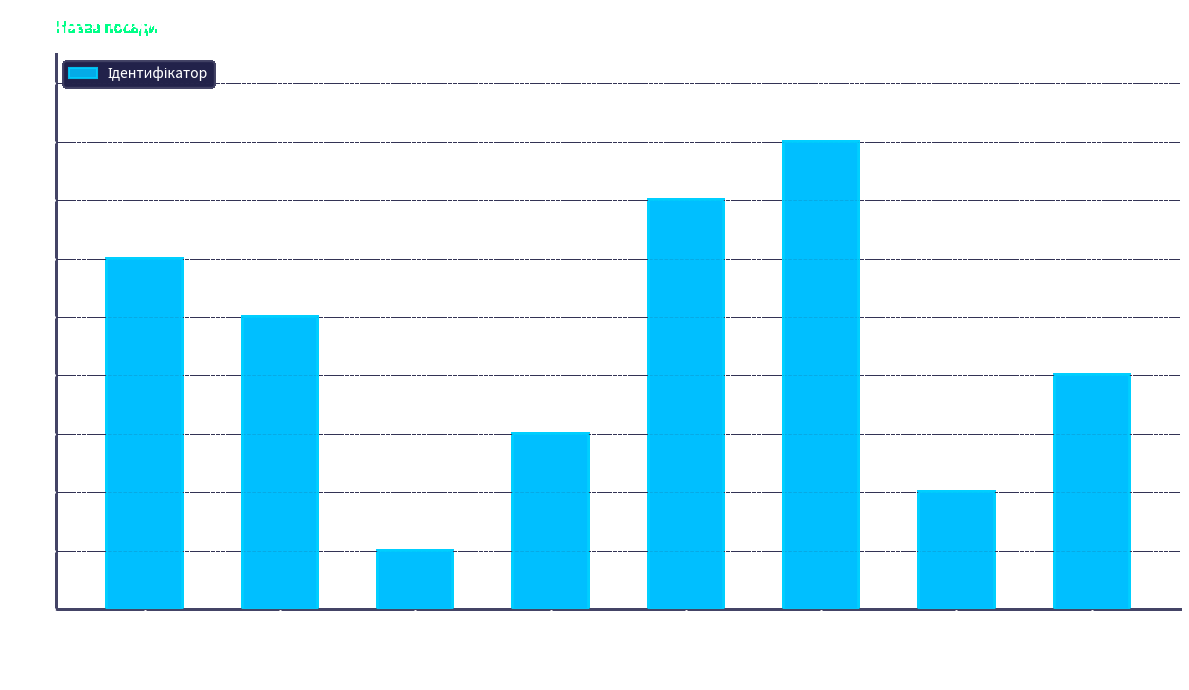

Which category has the lowest value across all series?

Генеральний директор